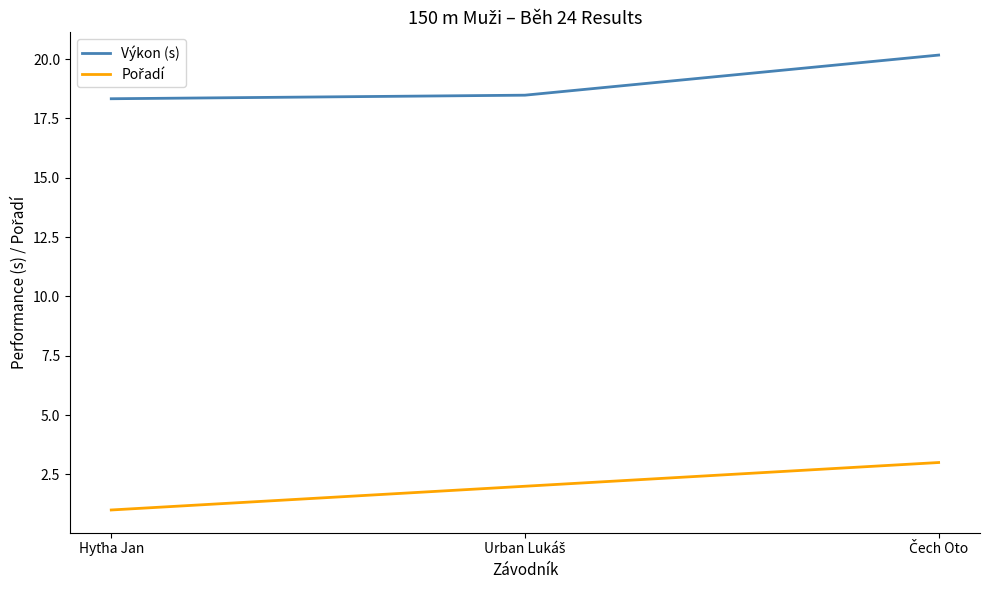

What is the sum of all Výkon (s) values?

57.0